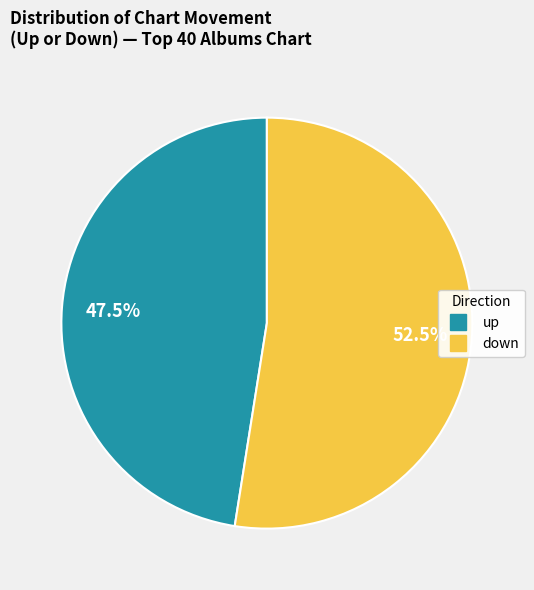

Which slice is the largest?

down